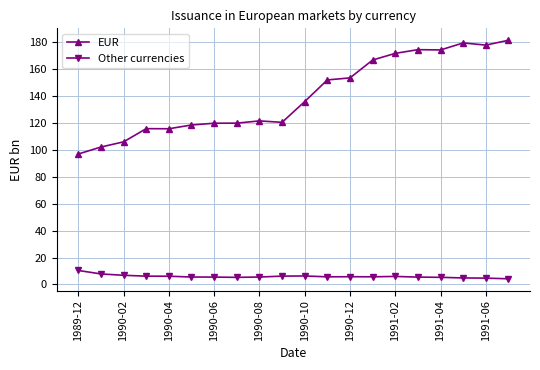

Which series has the widest spread of values?

EUR